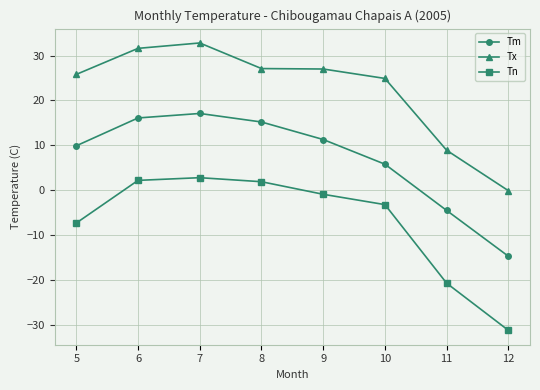

At which category does the chart reach its minimum across all series?

12